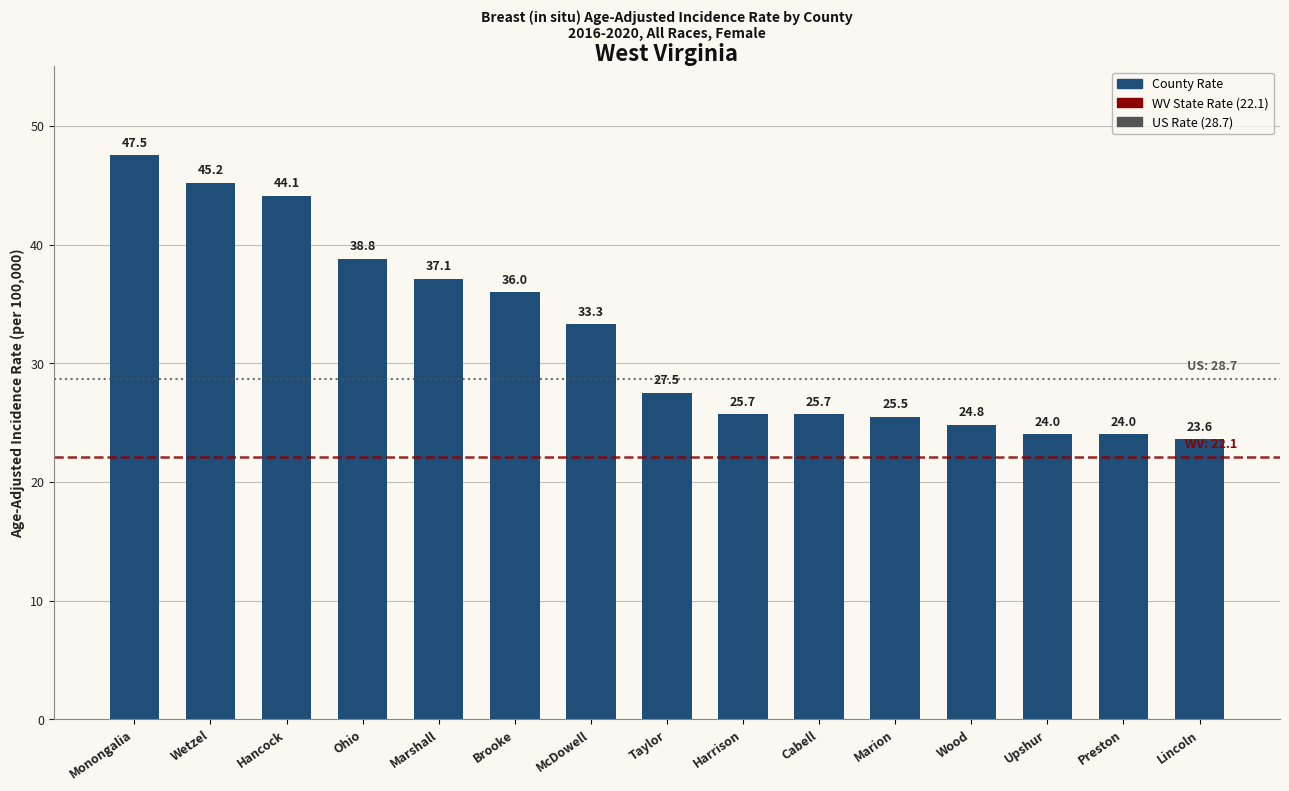

What position from the right is Ohio?

12